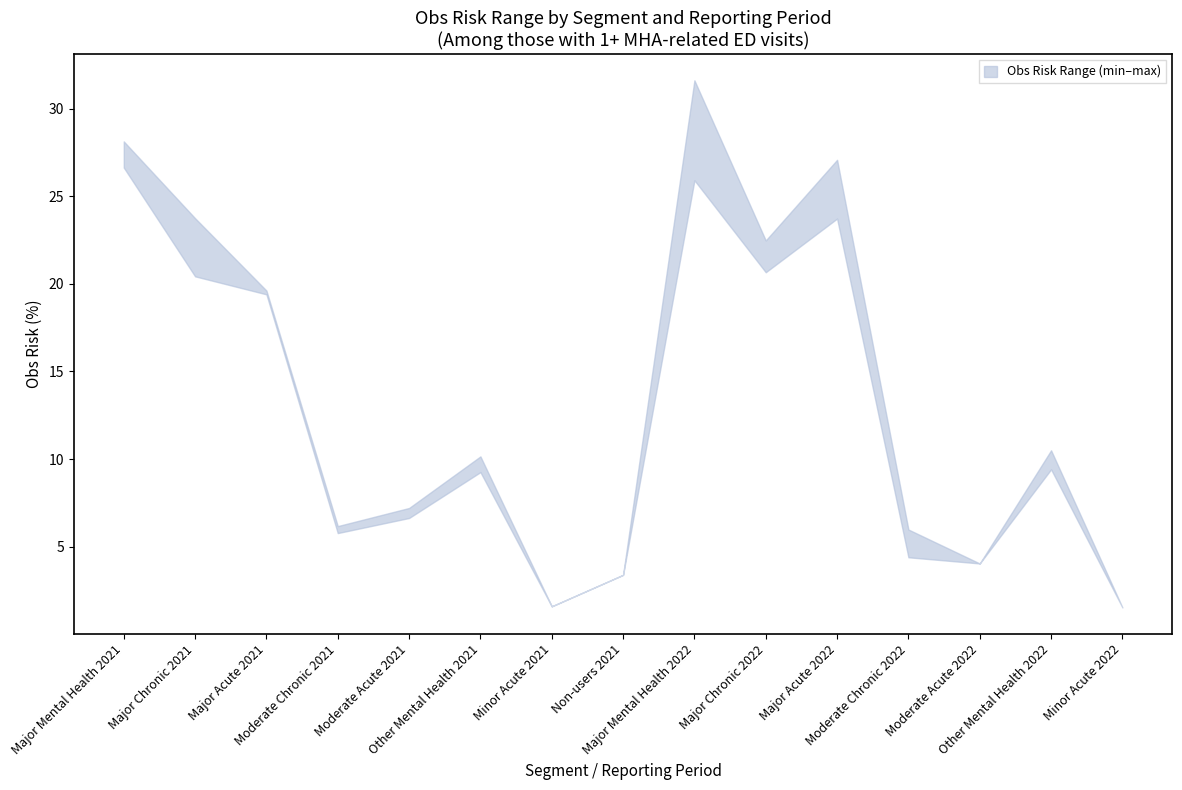

How many lines are shown in the chart?

2